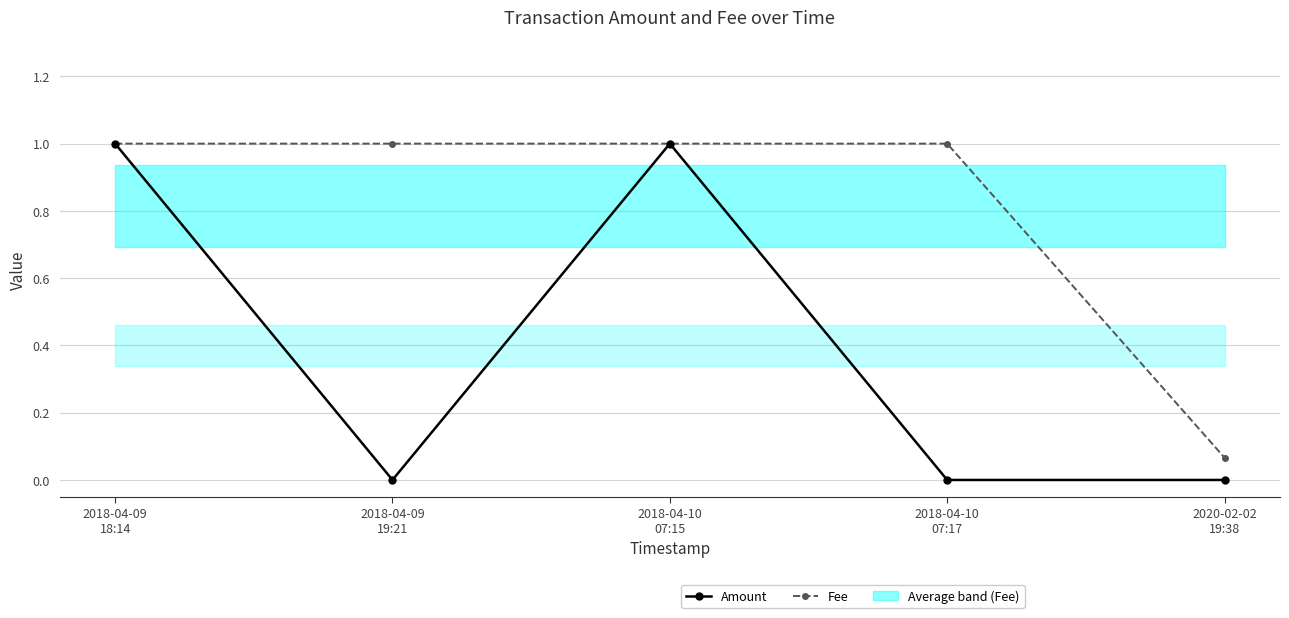

True or false: Amount and Fee cross at least once.

False